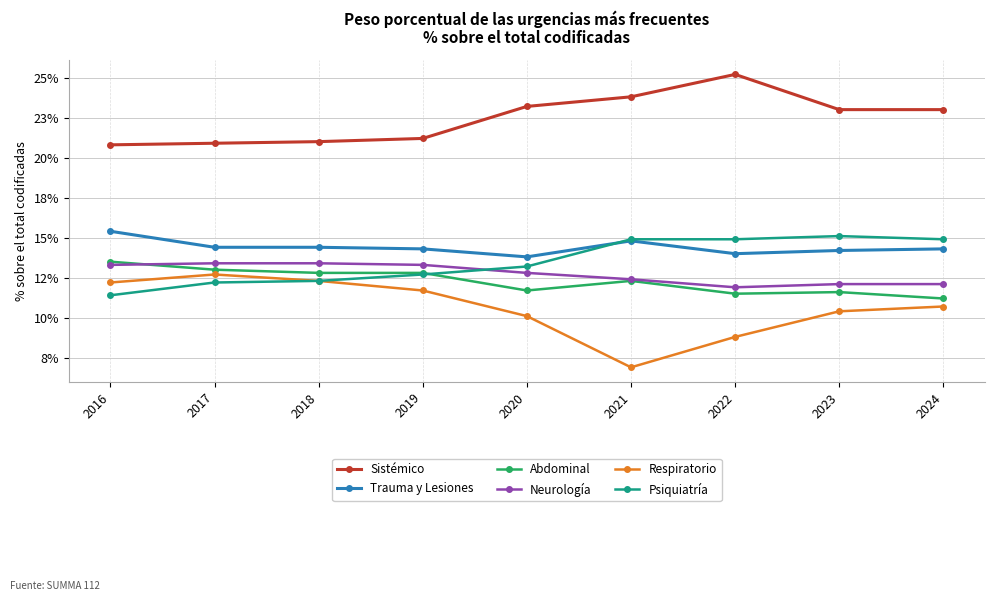

True or false: Trauma y Lesiones and Neurología intersect in this chart.

False